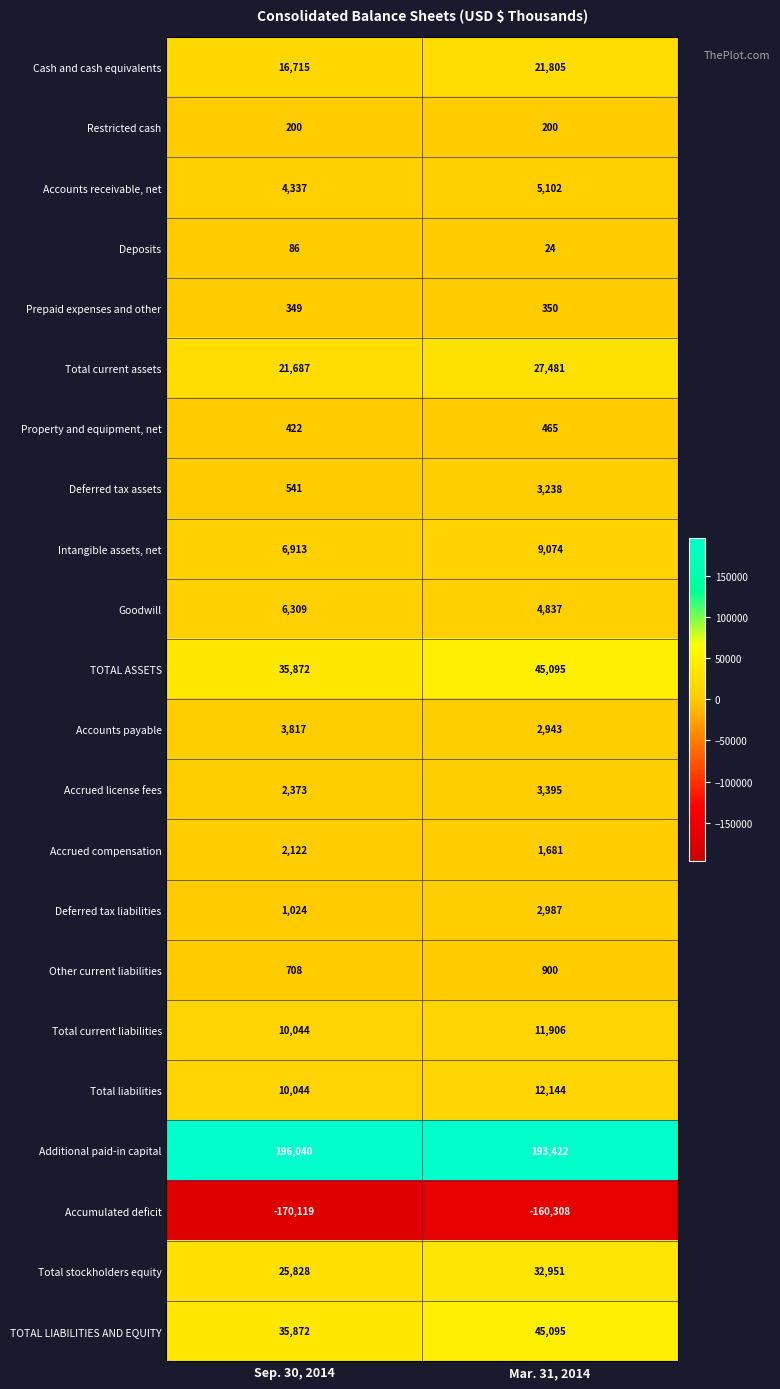

At which category is the sum across all series the highest?

Mar. 31, 2014